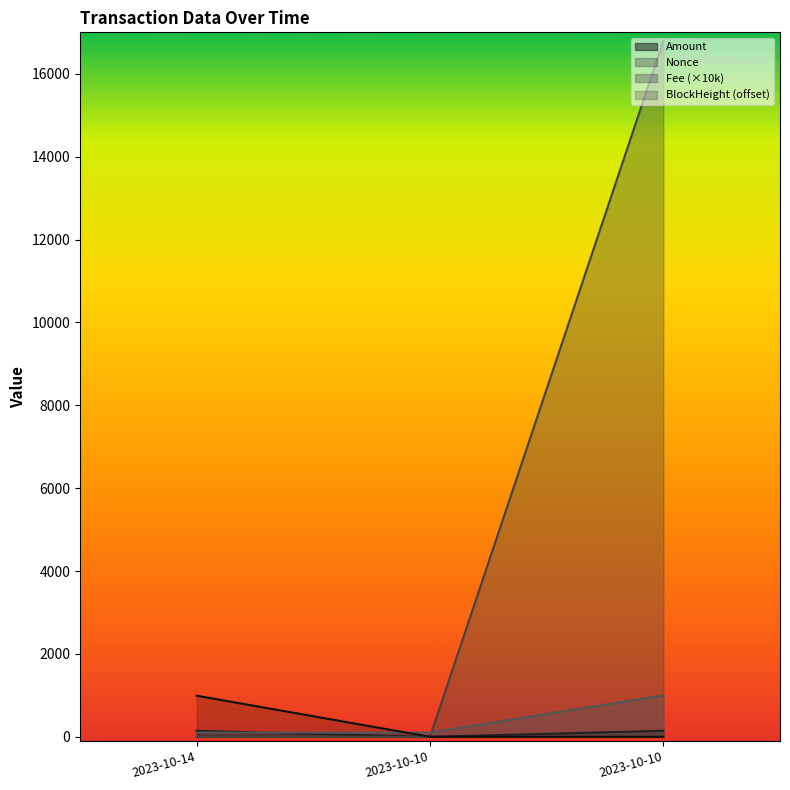

Is it true that Fee equals 101.0 at 2023-10-14?

True